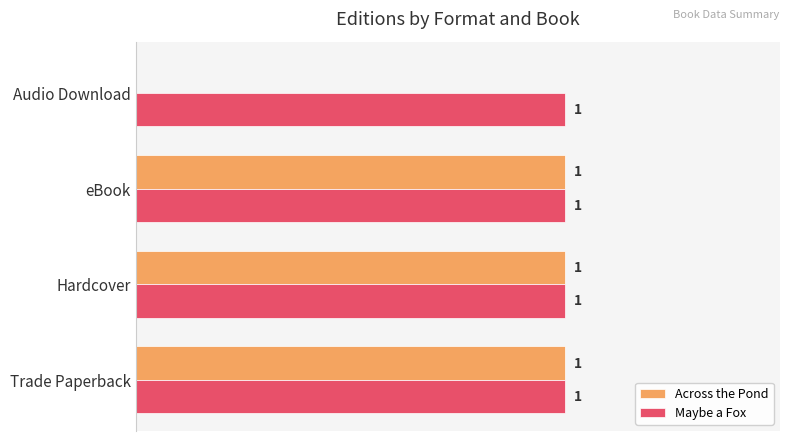

Where is Across the Pond nearest to the value 0?

Audio Download